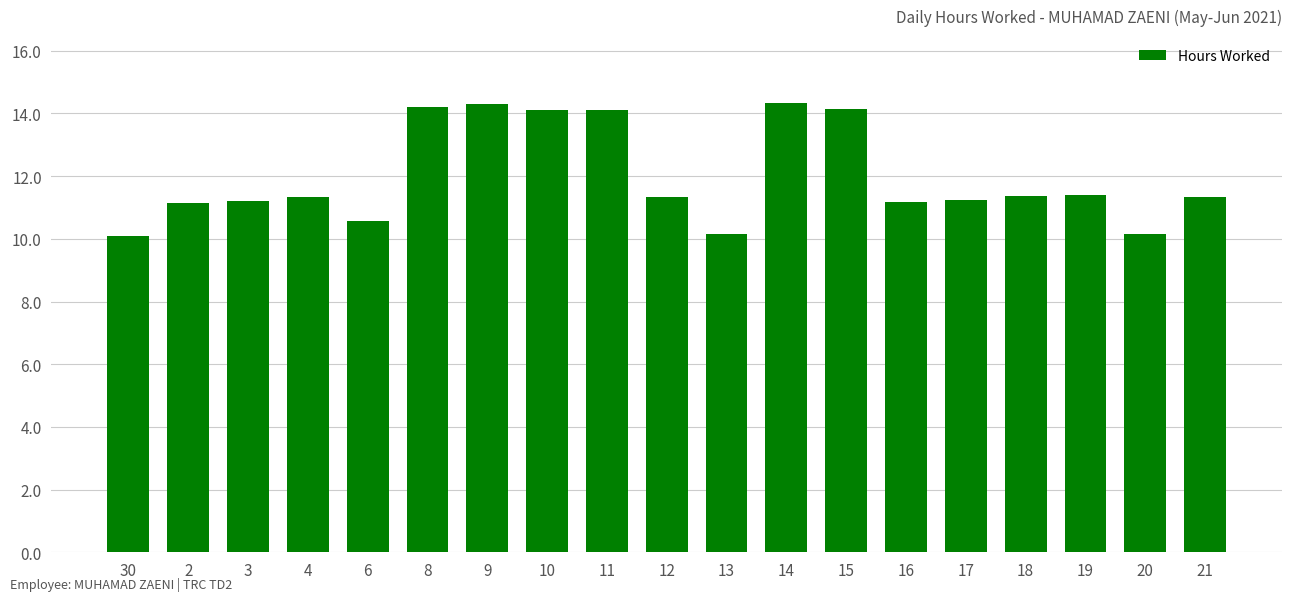

Which has a higher value, 15 or 2?

15